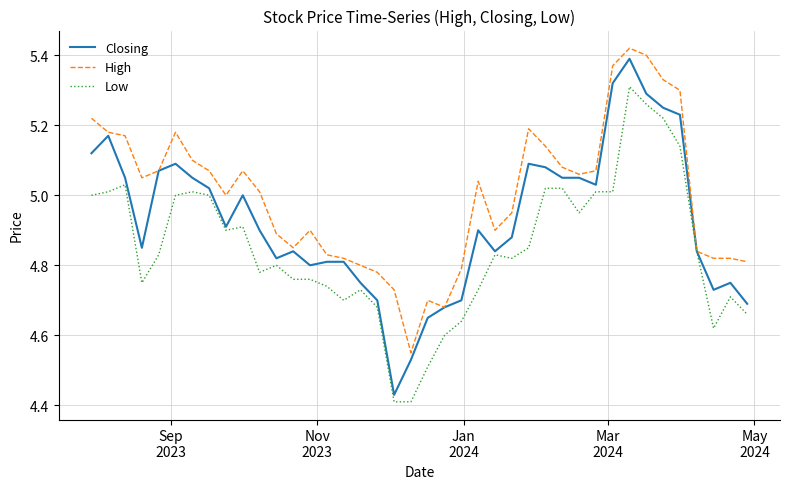

List the series in order of their overall mean, highest first.

High, Closing, Low